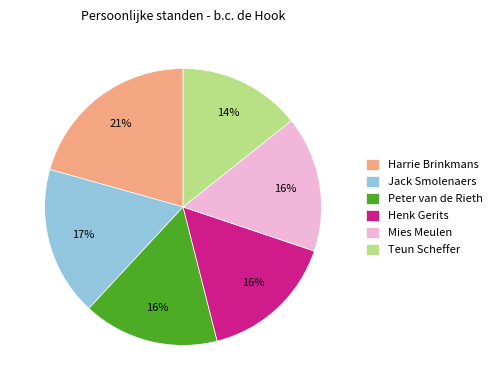

To the nearest percent, what is the average slice percentage?

17%